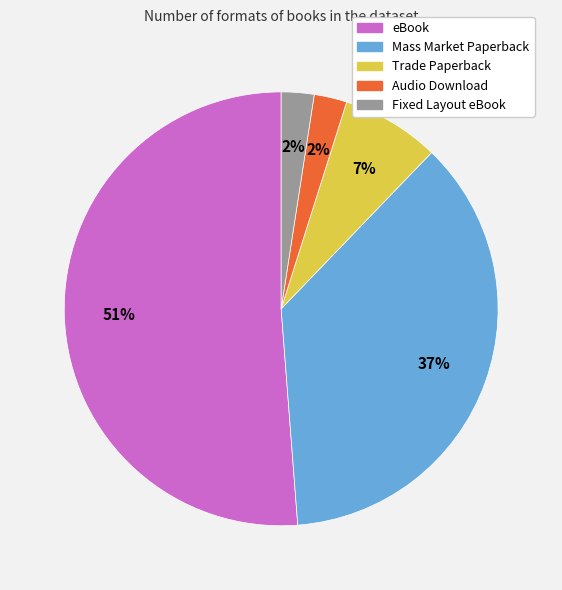

To the nearest percent, what portion does Trade Paperback represent?

7%